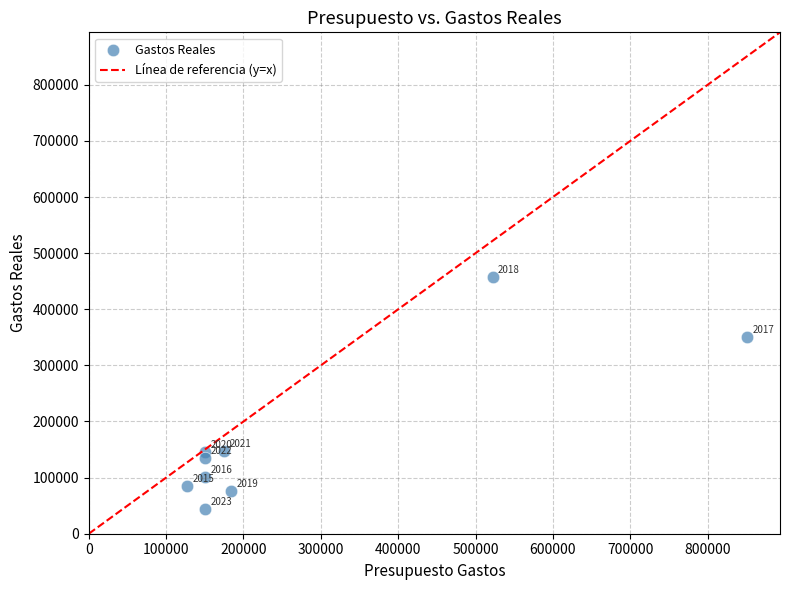

What is the average Y value?

171159.6